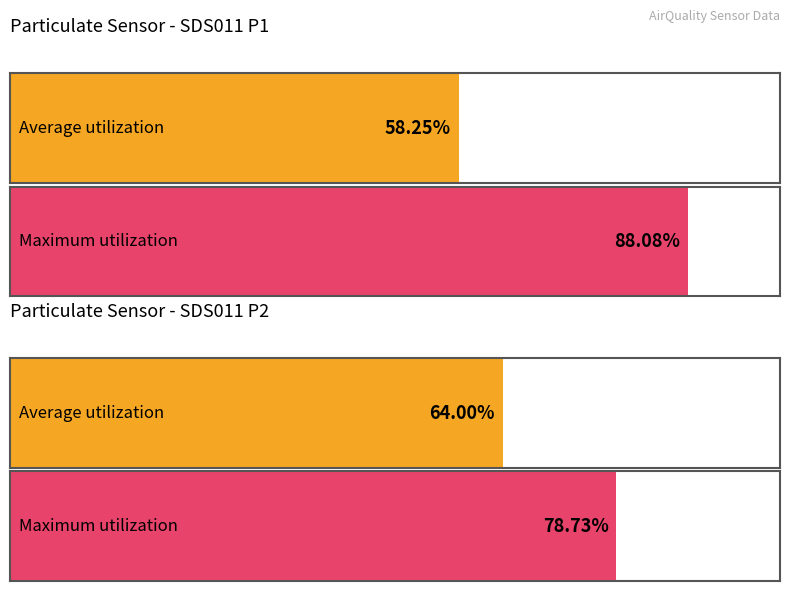

How many distinct data groups are displayed?

2